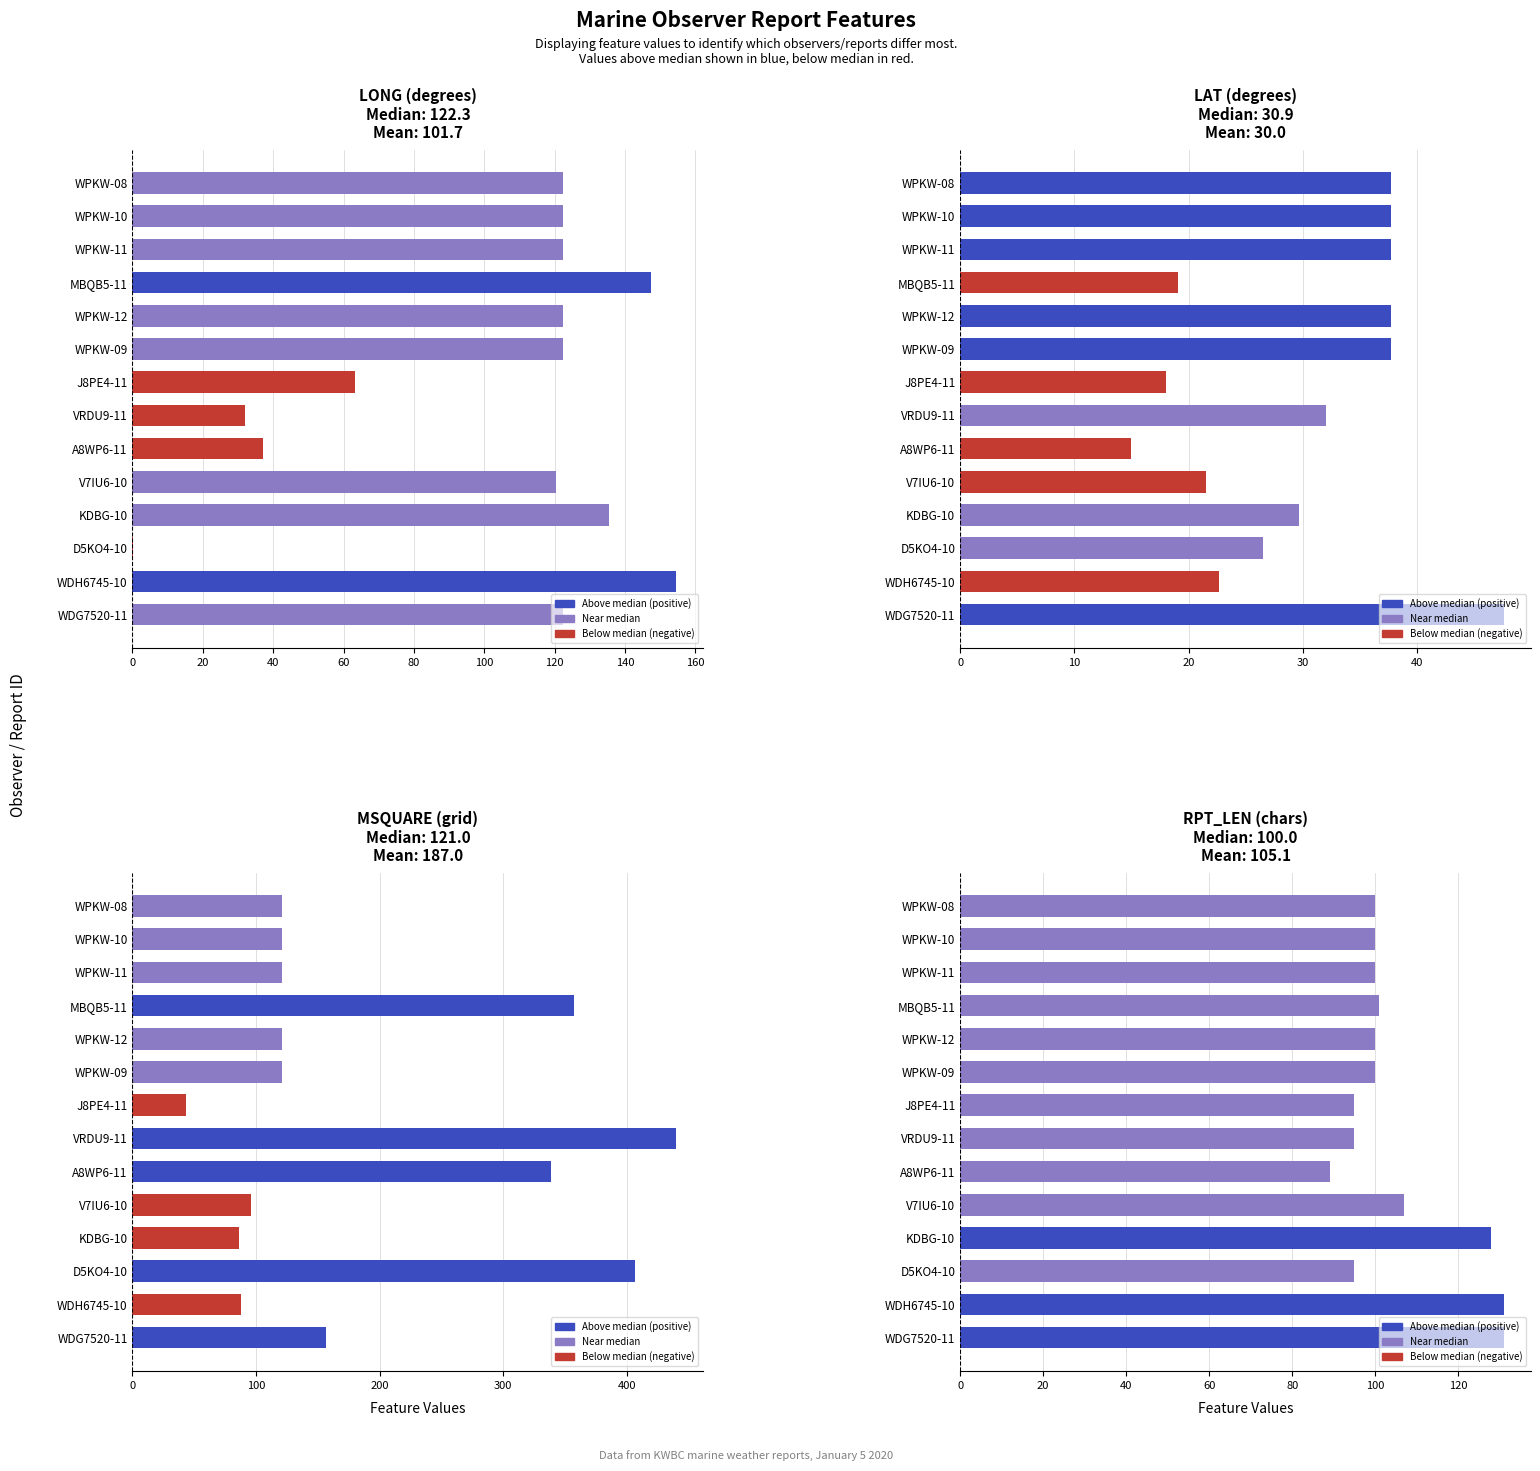

Is it true that RPT_LEN equals 223.5 at WDG7520-11?

False